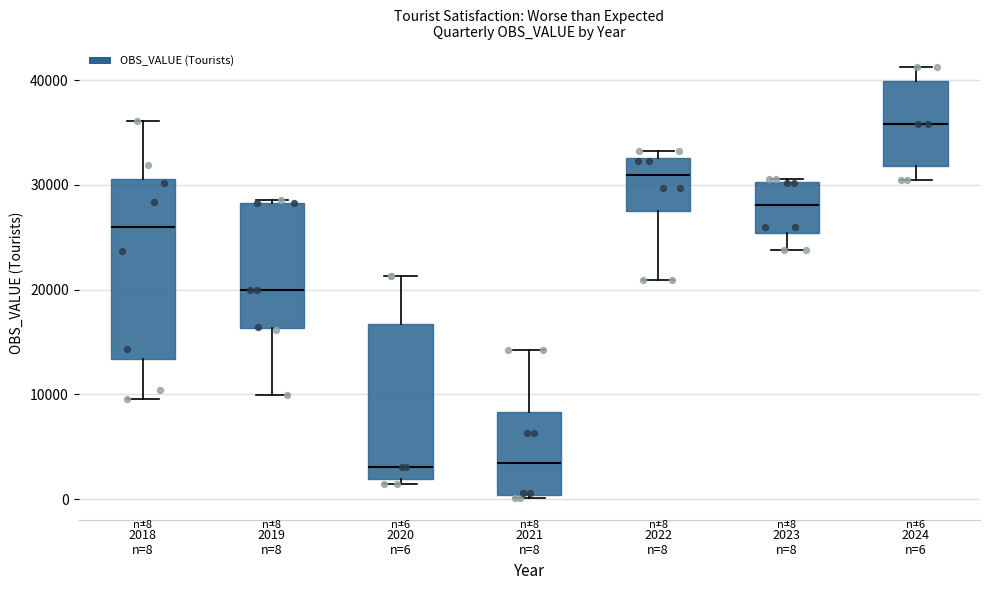

Which box has the highest median line?

2024 n=6